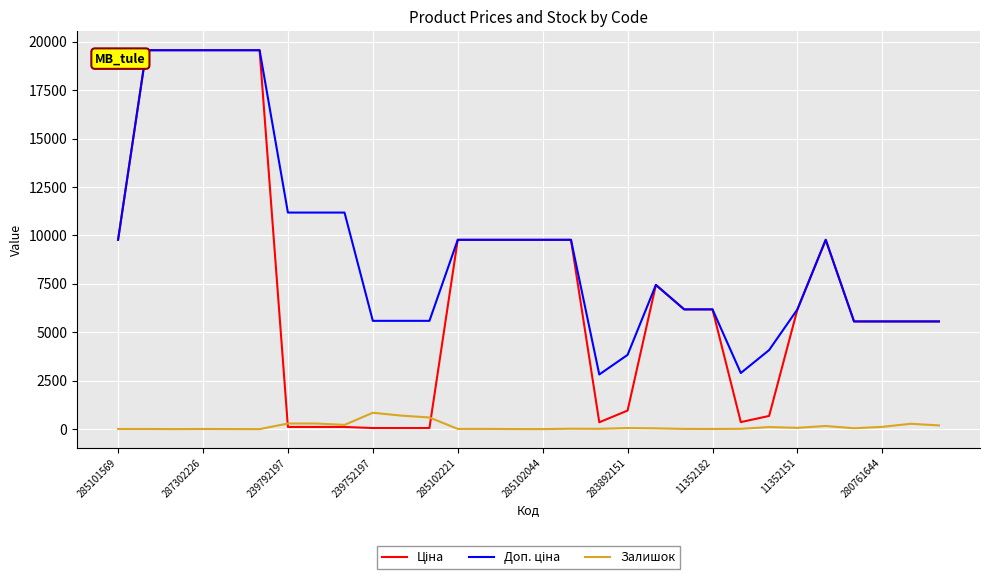

Does the chart display data point markers on the line(s)?

No